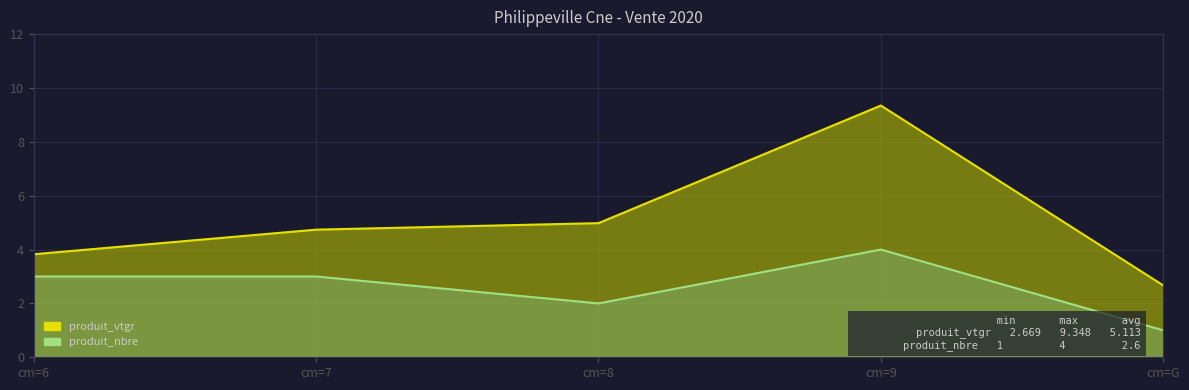

The value of produit_nbre at cm=G is 0.2. True or false?

False